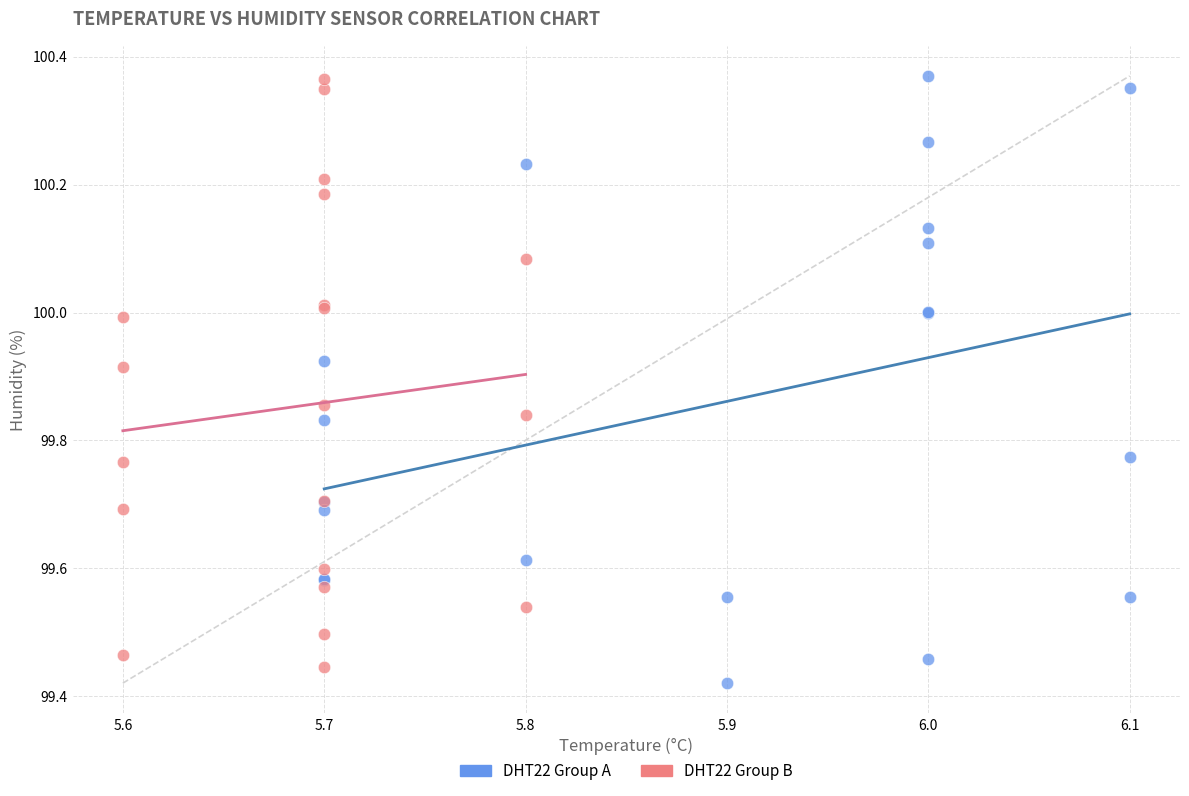

Which series has the largest Y range (max minus min)?

DHT22 Group A